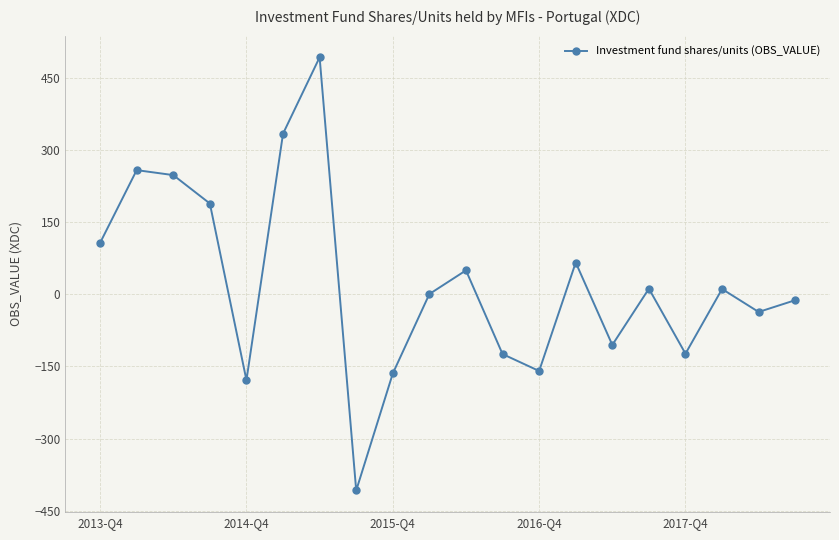

What is the smallest value displayed?

-407.9